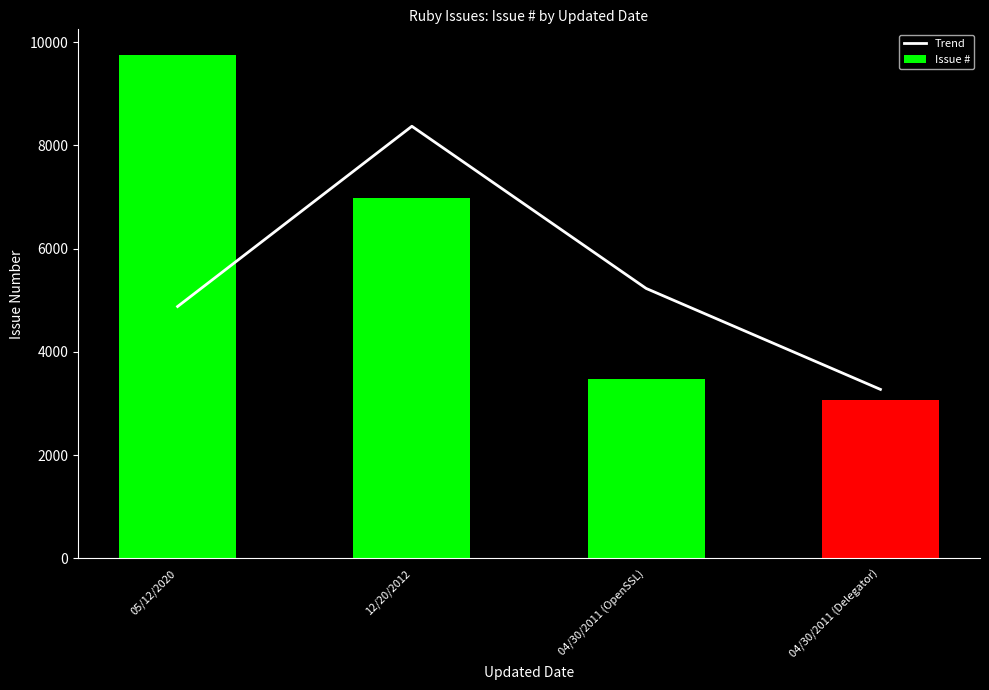

Count the number of categories in the chart.

4